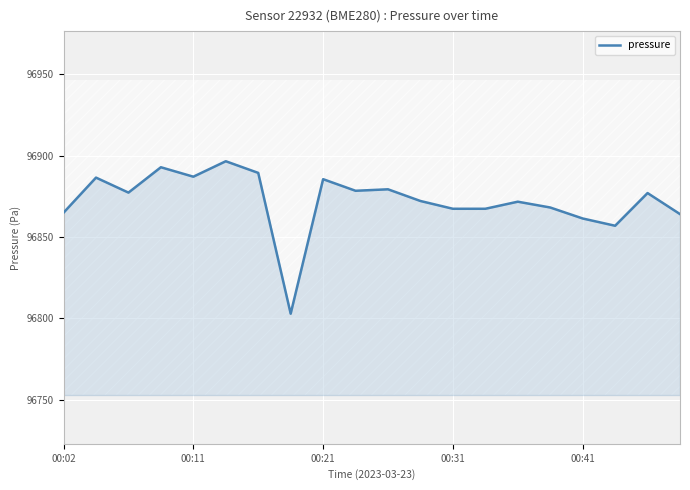

Reading left to right, transcribe all the data shown in this chart.

96864.9	96886.4	96877.2	96892.8	96887.0	96896.5	96889.3	96802.8	96885.5	96878.3	96879.2	96872.1	96867.3	96867.3	96871.6	96868.1	96861.3	96856.8	96876.9	96864.0